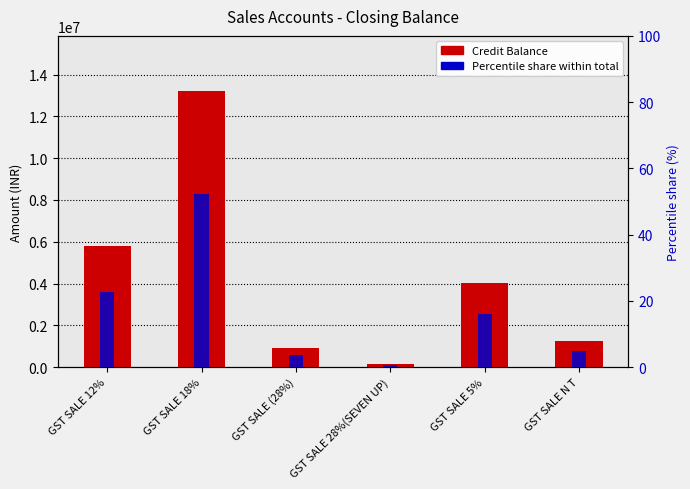

Is the value of Credit Balance at GST SALE 18% greater than the value of Percentile share (%) at GST SALE 5%?

Yes